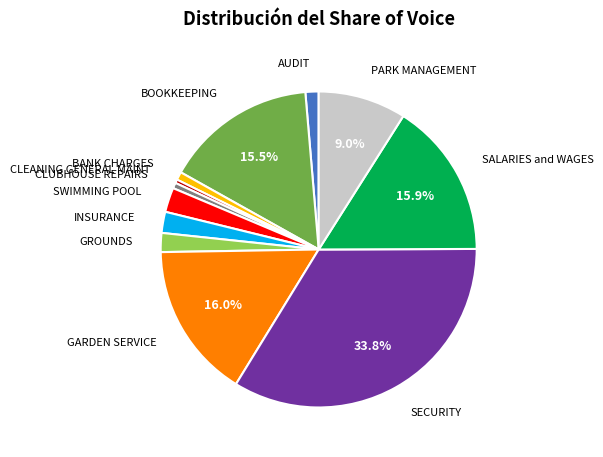

What percentage is the GARDEN SERVICE slice, to the nearest percent?

16%